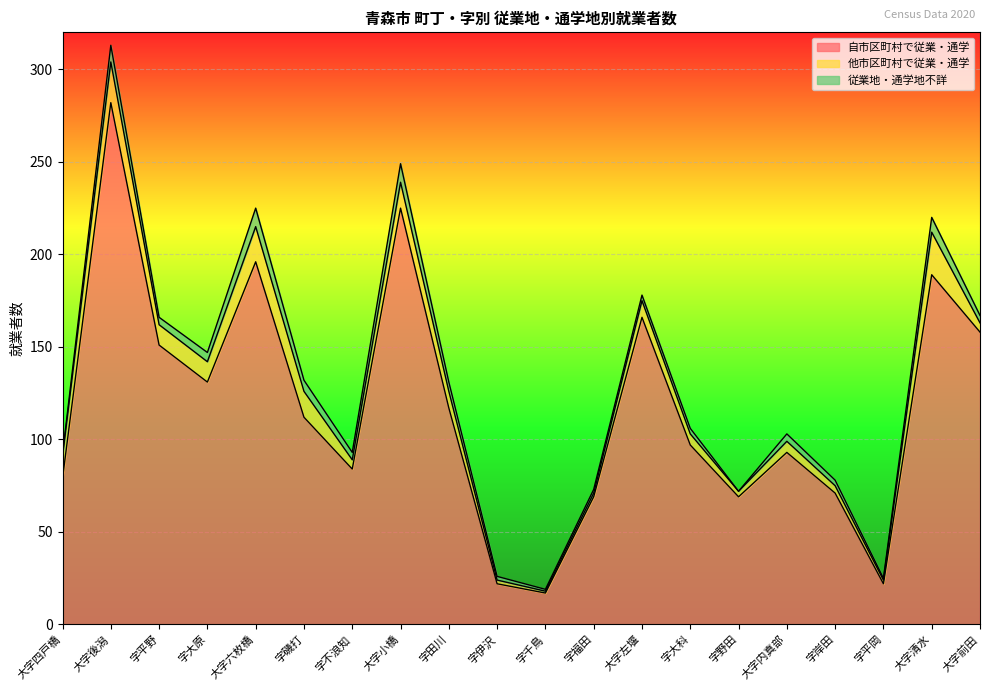

True or false: 他市区町村で従業・通学 and 自市区町村で従業・通学 cross at least once.

False